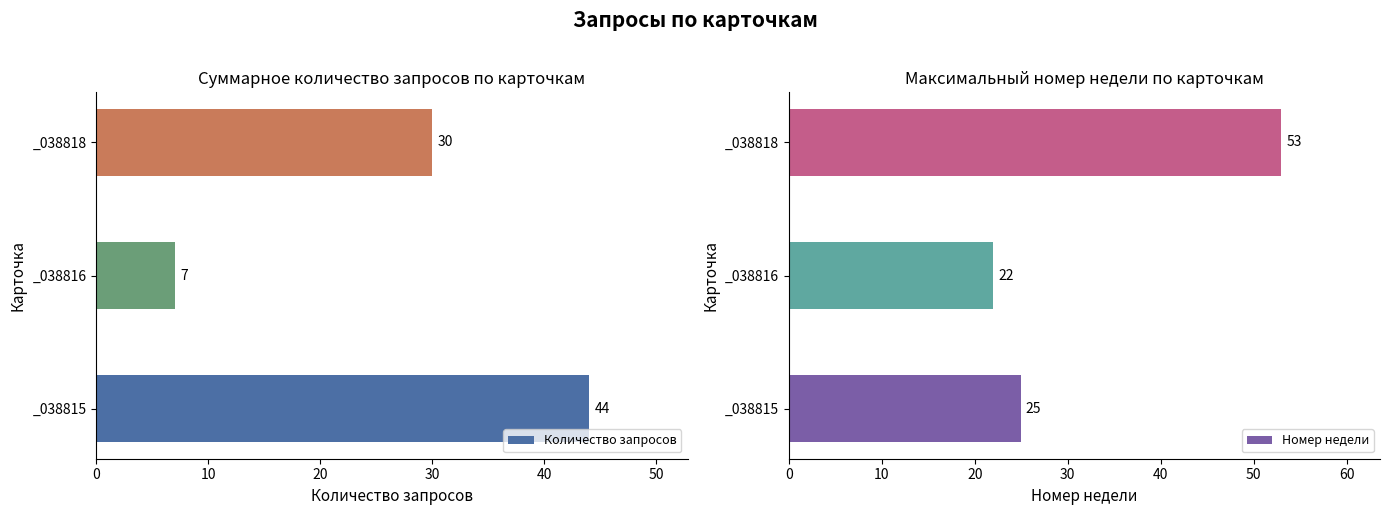

True or false: Количество запросов has a value of 7 at _038816.

True